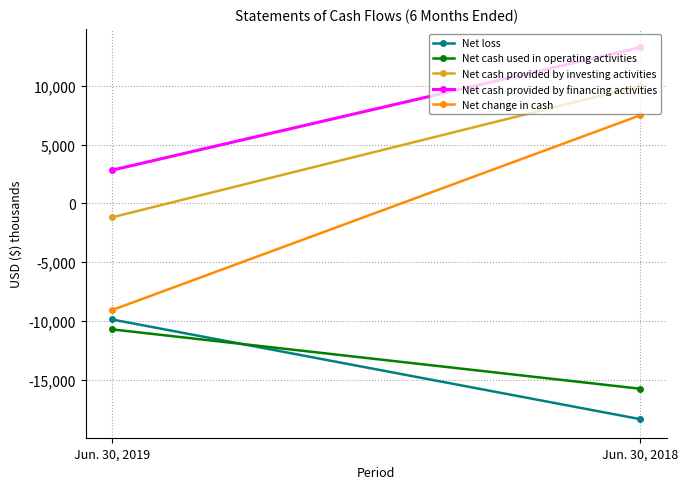

How many values in Net change in cash are above zero?

1